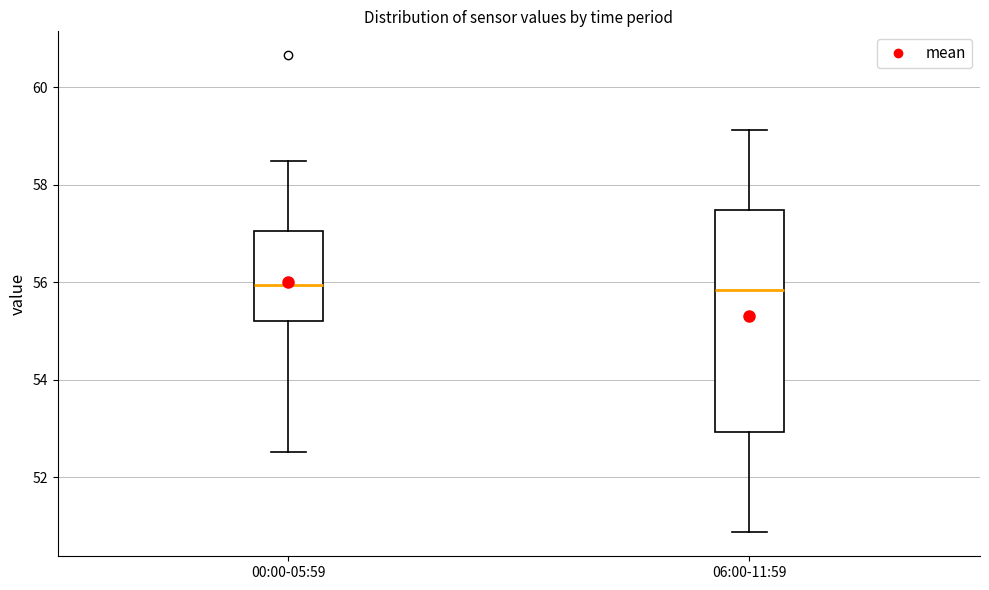

Reading left to right, transcribe this box plot: for each box, give where its median line is, the range the box spans, and where its two whiskers end, as read against the y-axis. The values are not printed on the chart, so give them approximately, as read against the axis.

00:00-05:59: median 56.0, box 55.2 to 57.0, whiskers 52.6 to 58.4
06:00-11:59: median 55.8, box 53.0 to 57.4, whiskers 50.8 to 59.2